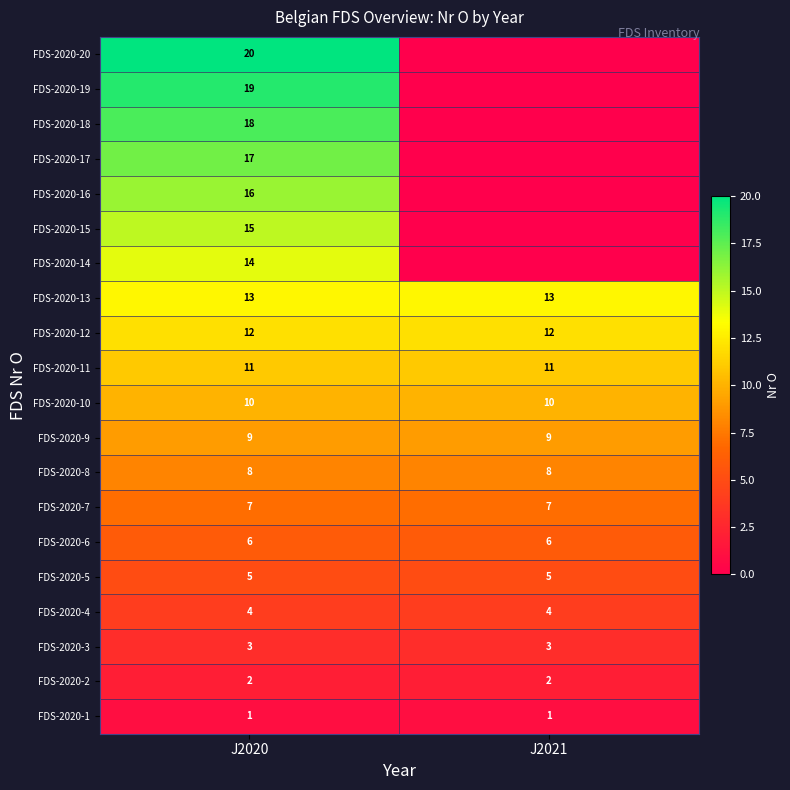

The value of FDS-2020-6 at J2020 is 6. True or false?

True